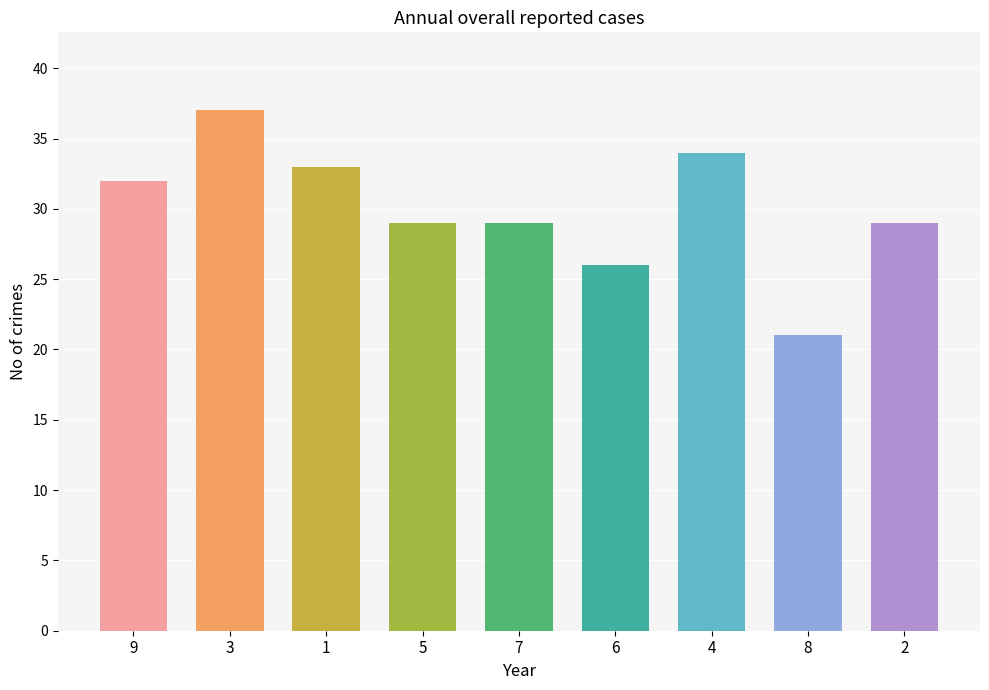

Which has a higher value, 6 or 9?

9